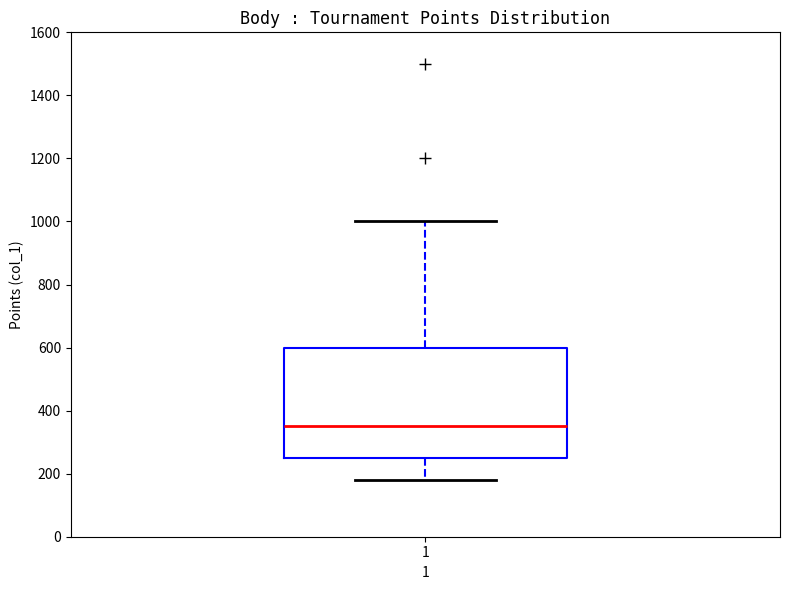

Where does the median line of the box at x = 1 sit on the y-axis? The values are not printed on the chart, so give them approximately, as read against the axis.

360